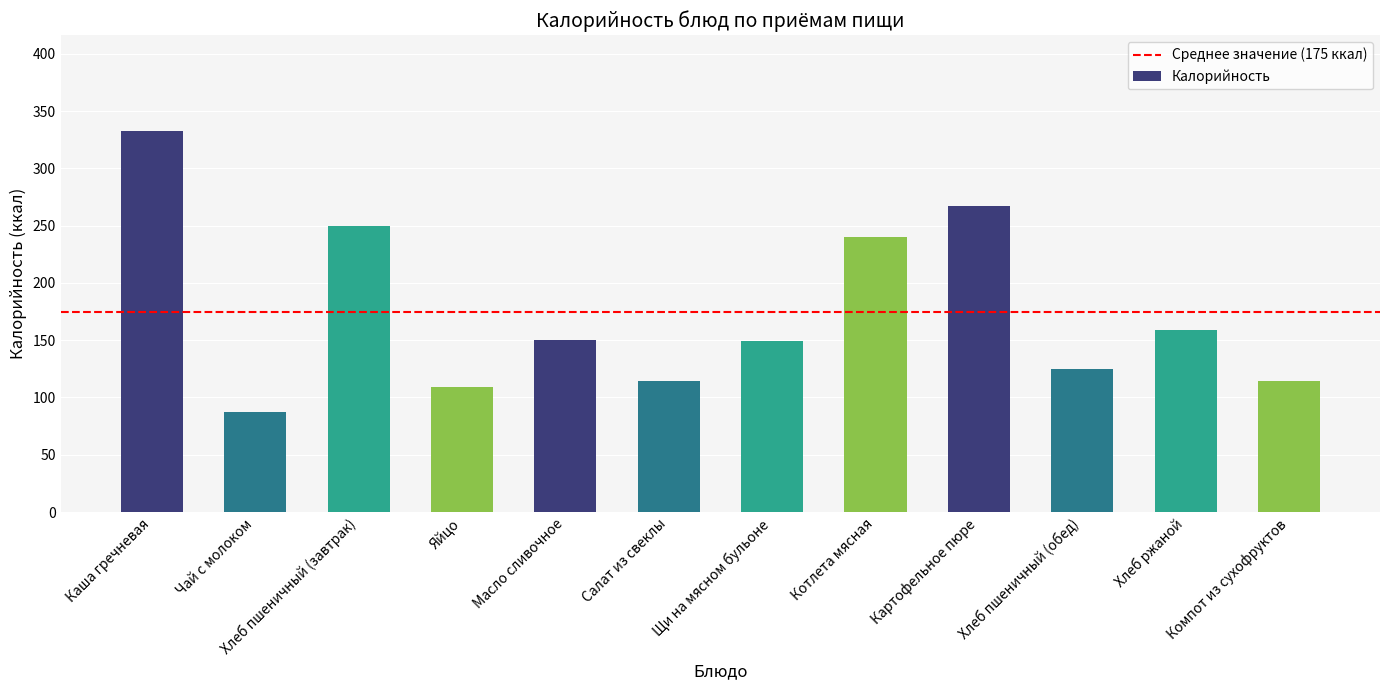

The chart shows a value of 209 at Хлеб ржаной. True or false?

False